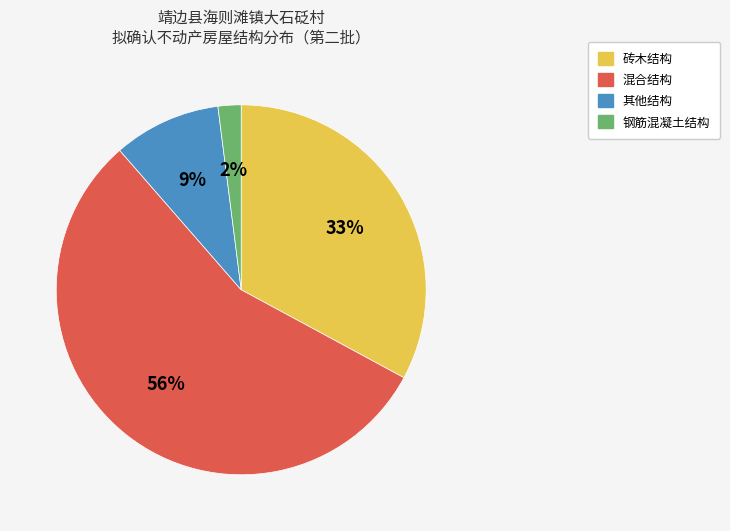

The 钢筋混凝土结构 slice represents 48% of the pie. True or false?

False